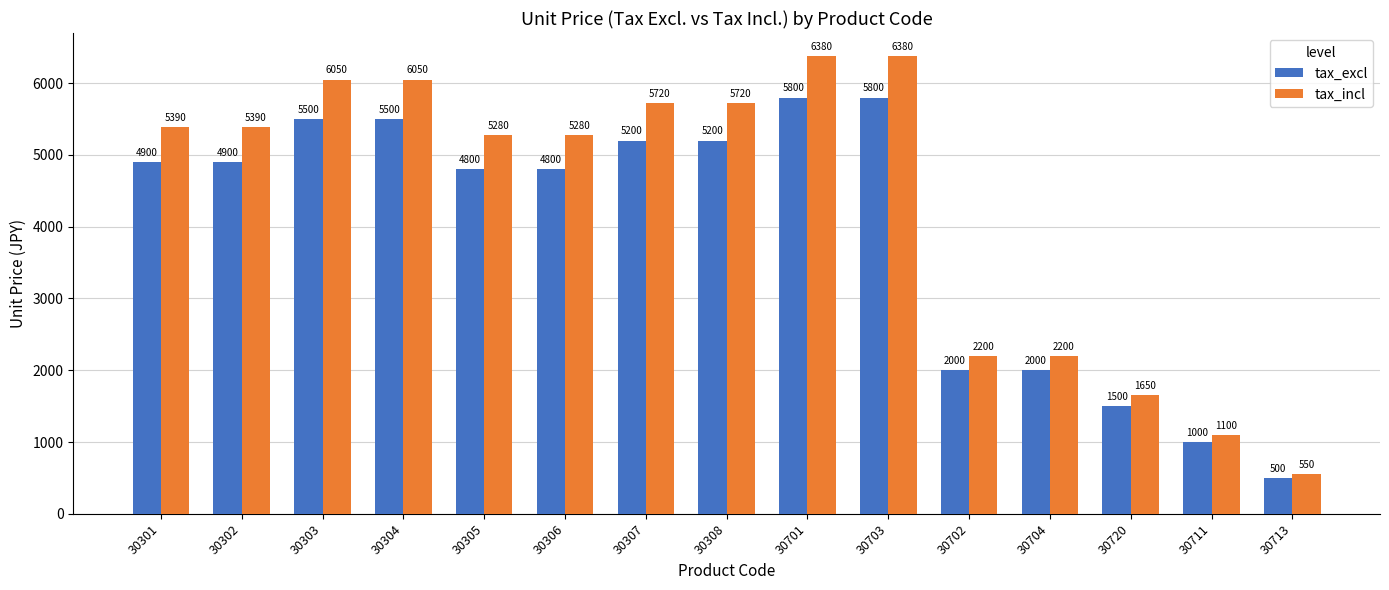

Rank the series at 30302 from highest to lowest value.

tax_incl, tax_excl